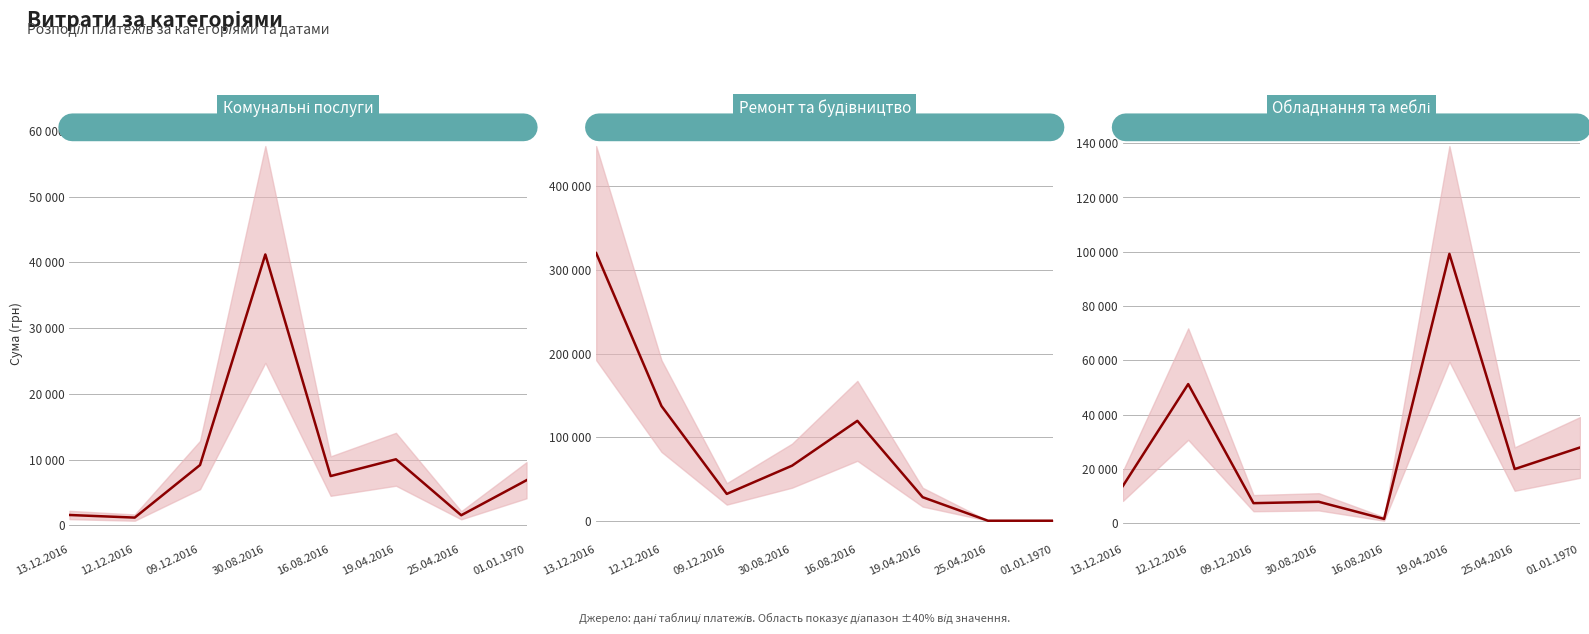

True or false: Ремонт та будівництво and Комунальні послуги cross at least once.

True